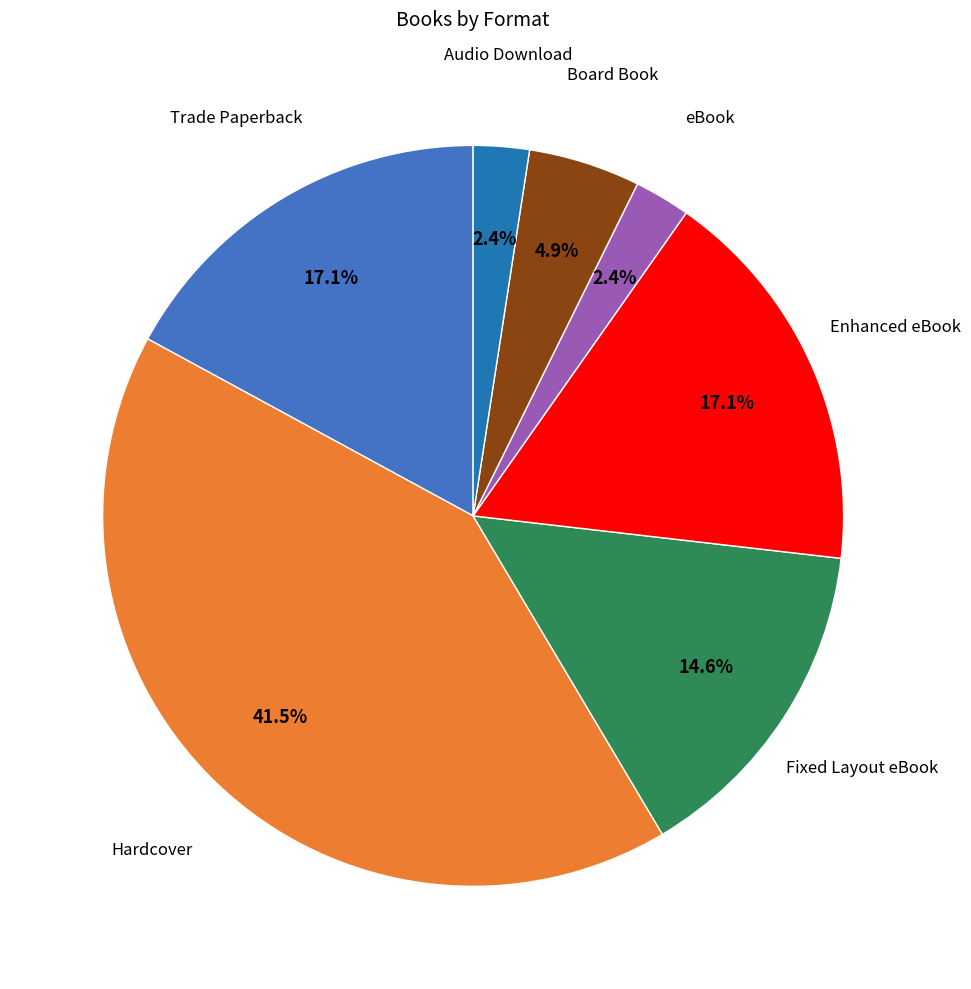

Count the number of slices in the pie.

7